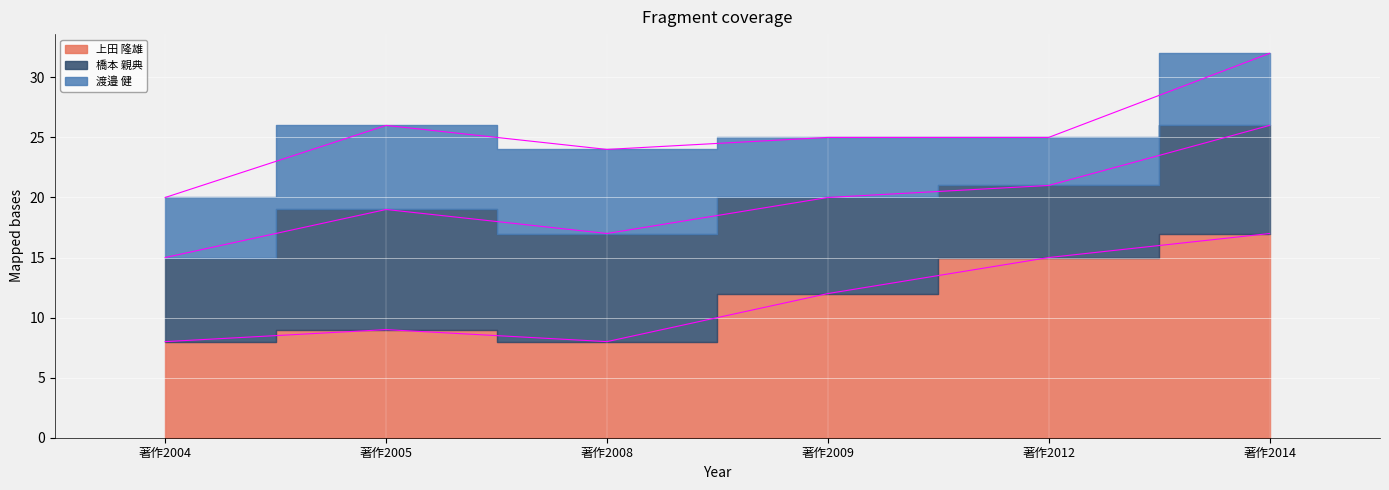

At which label is 上田 隆雄 closest to 12?

著作2009